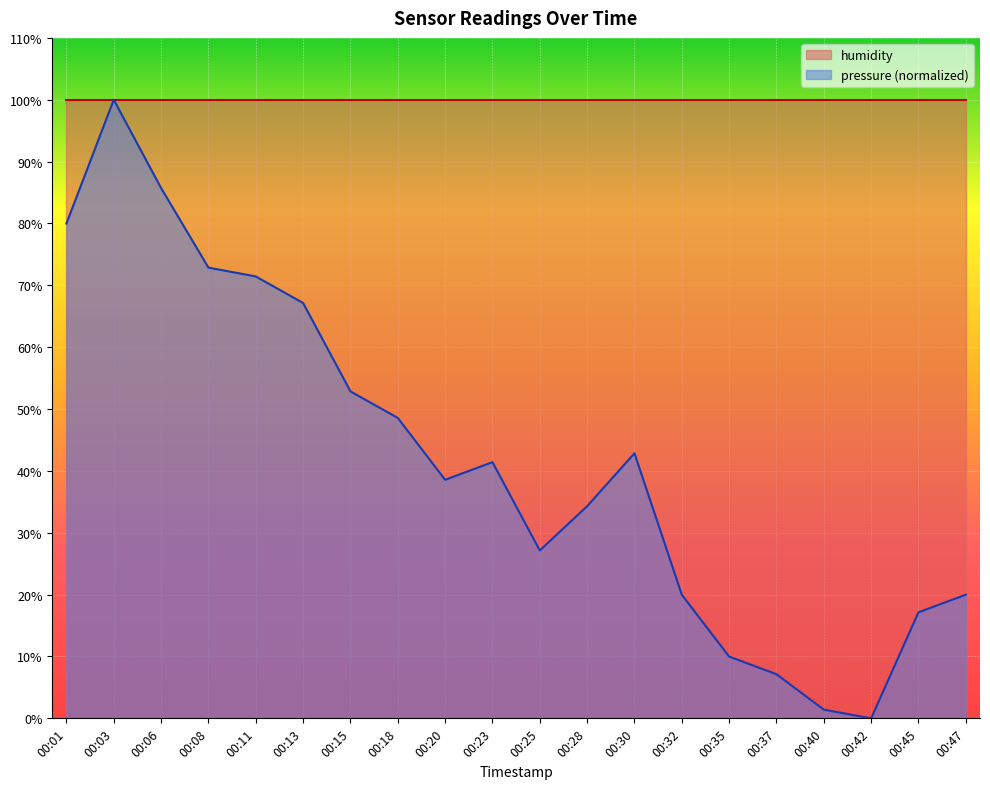

What is the difference between the maximum and minimum values?

100.0